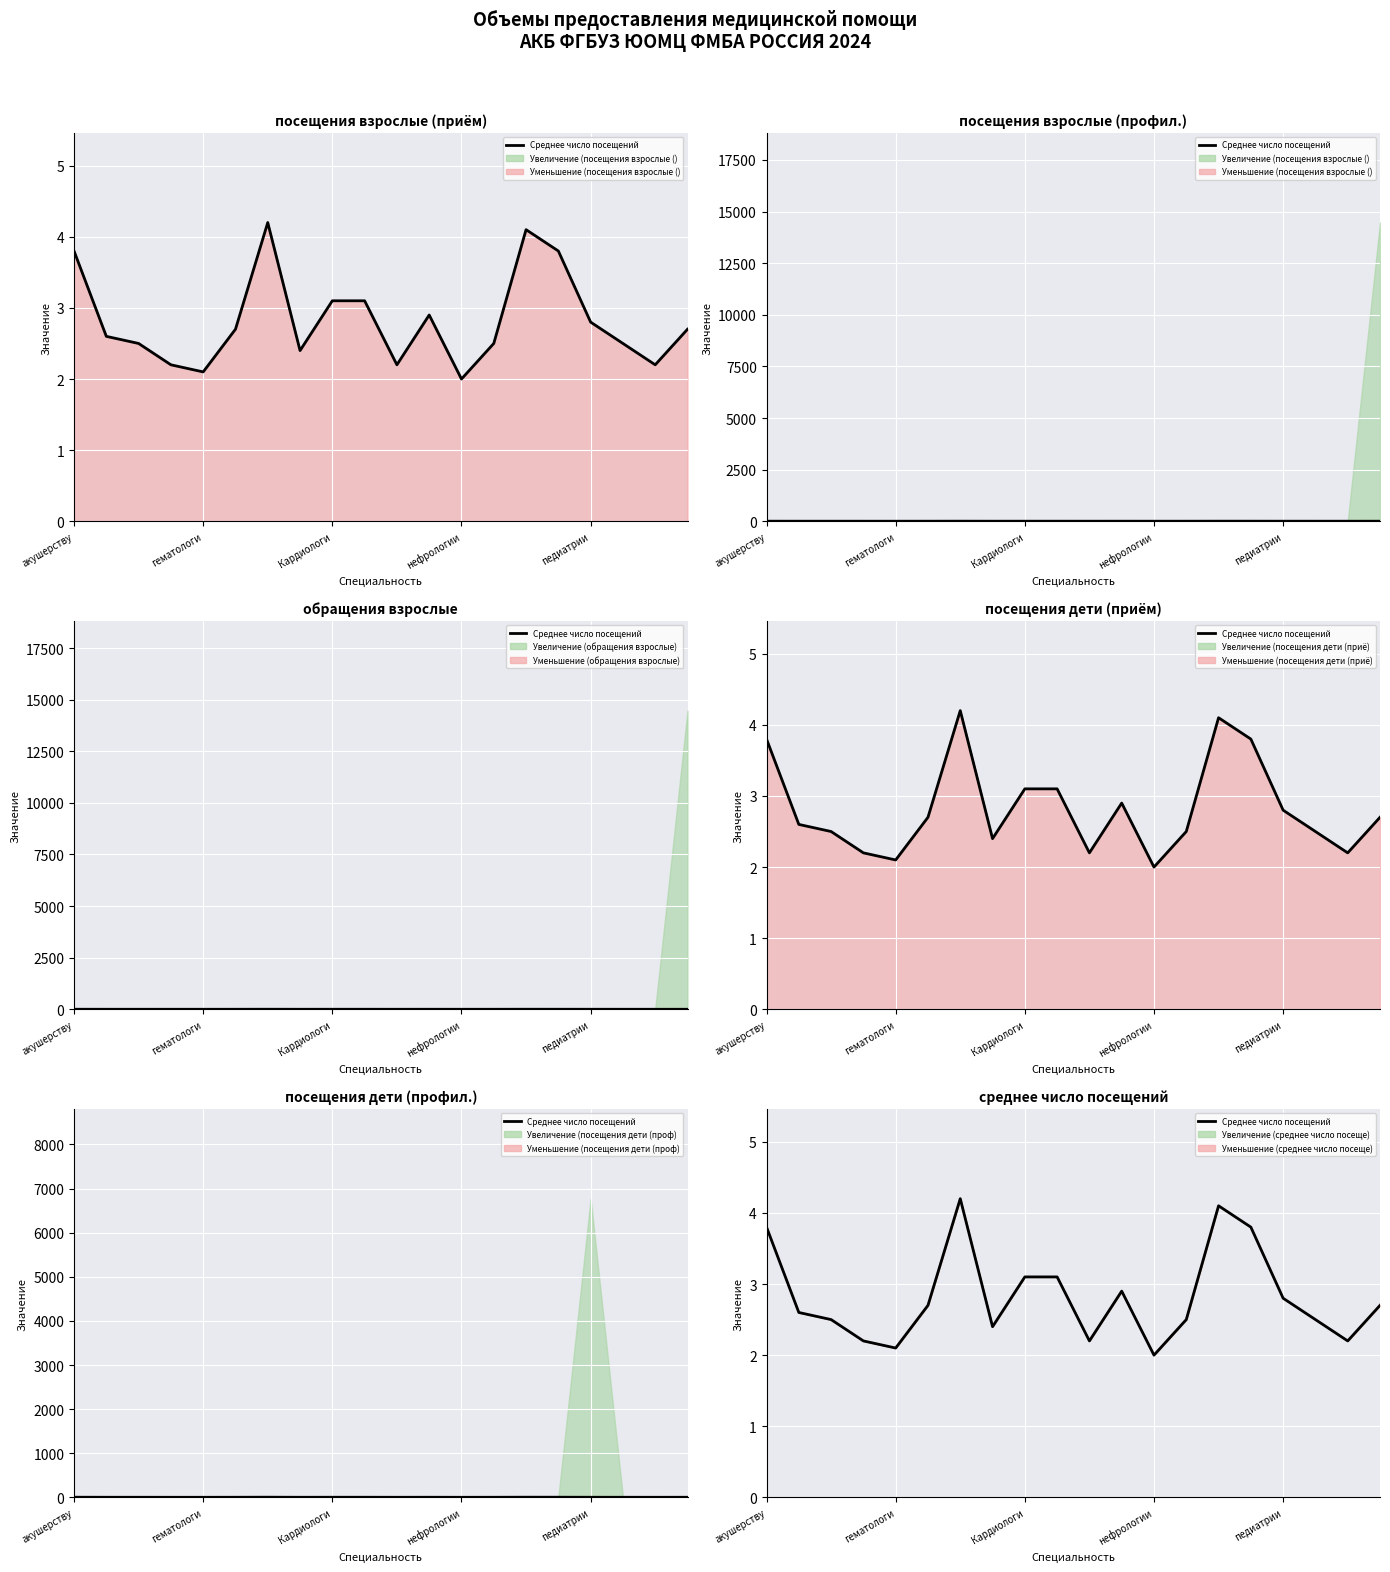

True or false: the data has more than 1 interior local peaks.

True